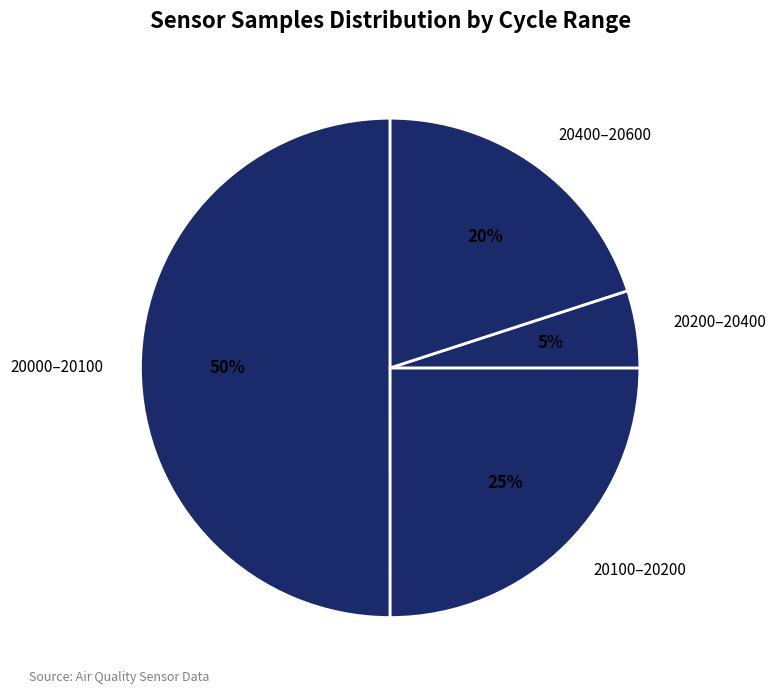

Approximately how many times larger is the value at 20000–20100 compared to 20100–20200?

2.0